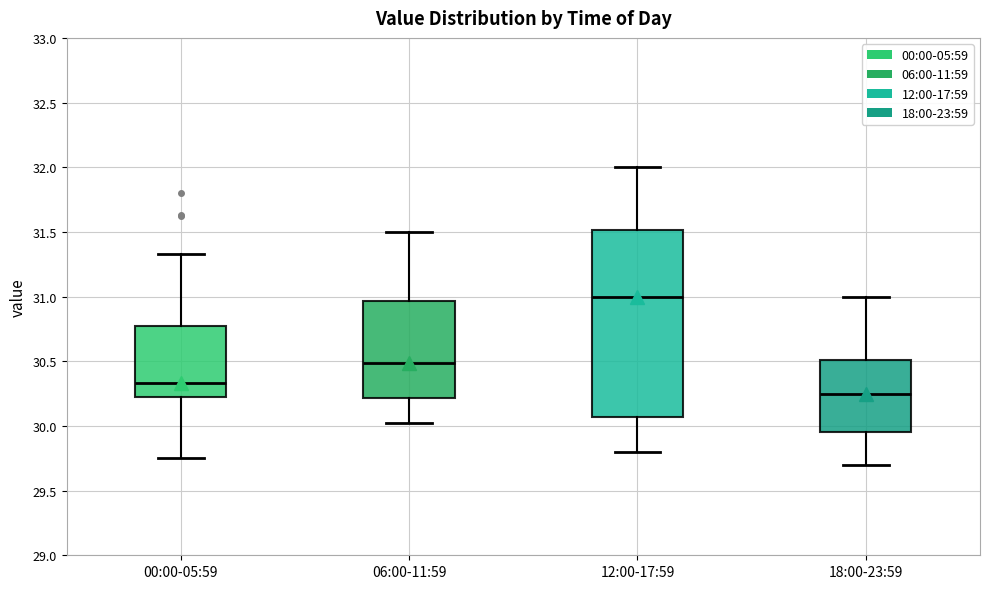

Which box has the highest median line?

12:00-17:59